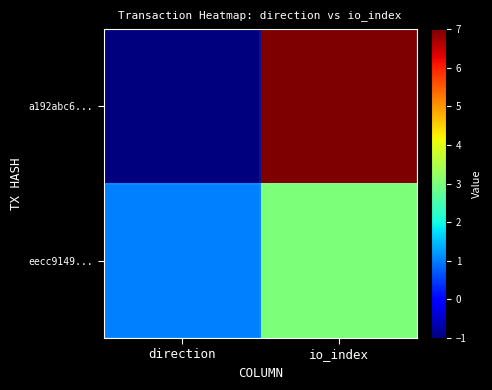

What is the smallest value displayed?

-1